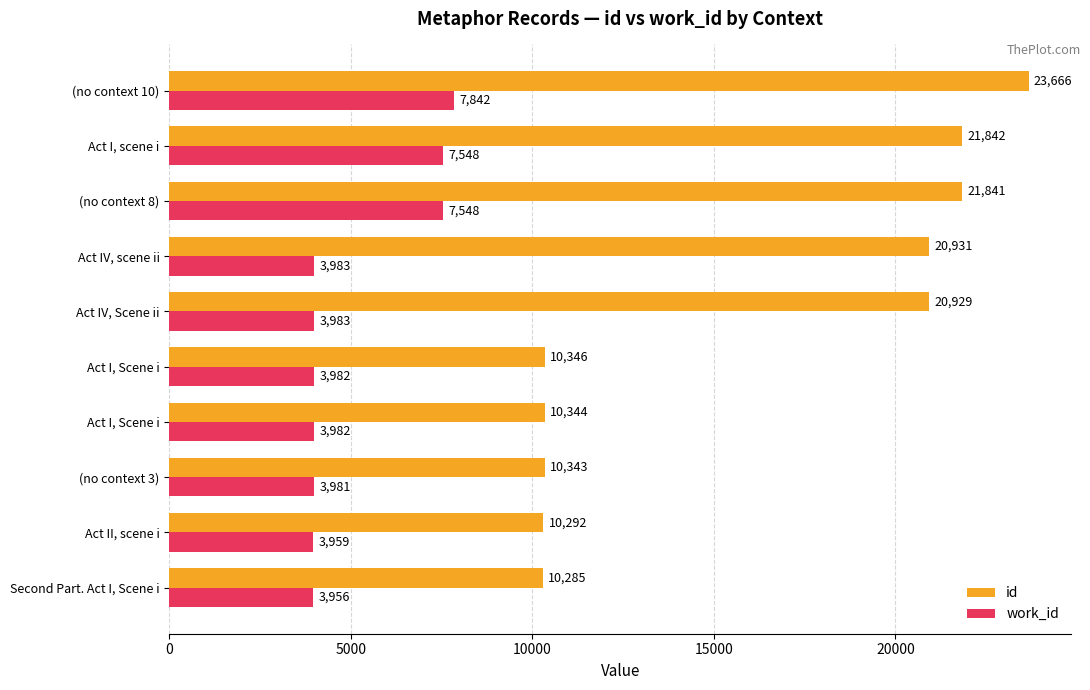

Where does the id series first go above 20929?

Act IV, scene ii